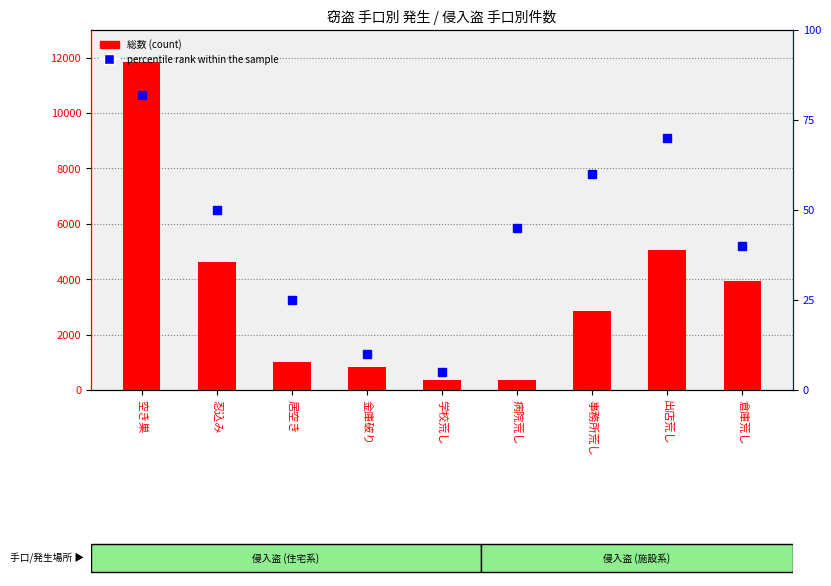

Reading left to right, list all the values displayed in this chart.

総数 (count): 空き巣=11842	忍込み=4625	居空き=1002	金庫破り=837	学校荒し=363	病院荒し=344	事務所荒し=2849	出店荒し=5073	倉庫荒し=3923
percentile rank within the sample: 空き巣=82	忍込み=50	居空き=25	金庫破り=10	学校荒し=5	病院荒し=45	事務所荒し=60	出店荒し=70	倉庫荒し=40